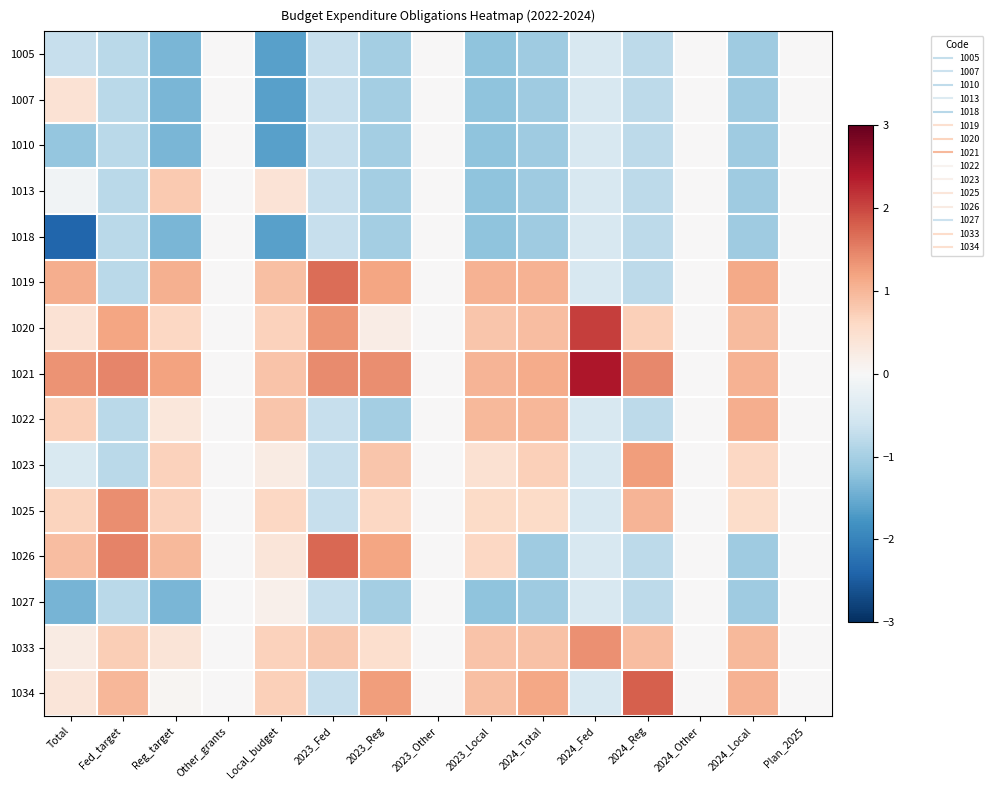

How many series are shown in this chart?

15